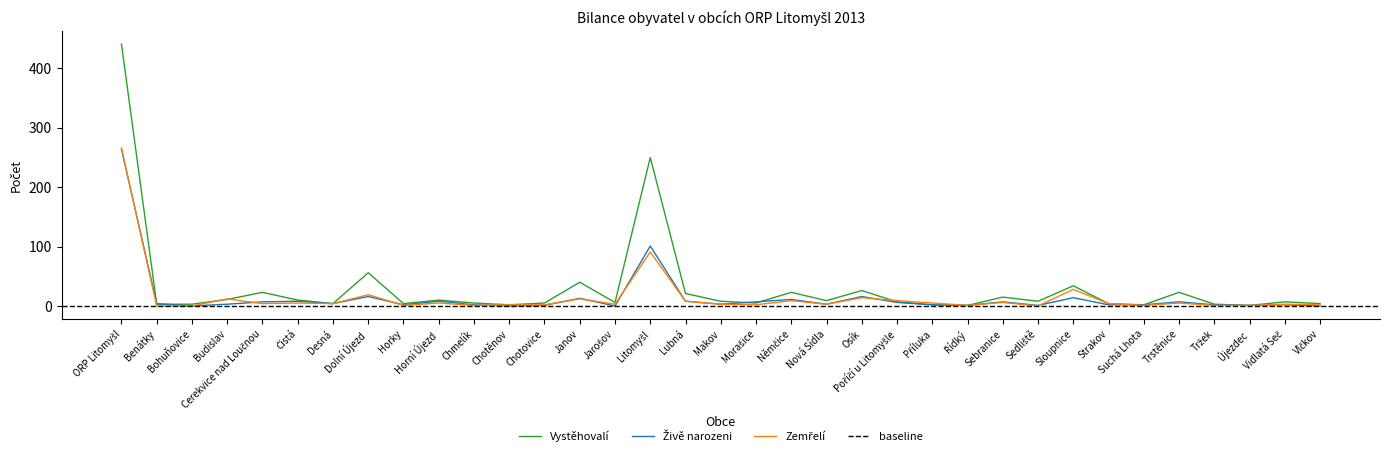

Reading left to right, extract all data points from this chart.

Vystěhovalí: ORP Litomyšl=441	Benátky=3	Bohuňovice=3	Budislav=11	Cerekvice nad Loučnou=23	Čistá=10	Desná=4	Dolní Újezd=56	Horky=4	Horní Újezd=10	Chmelík=5	Chotěnov=2	Chotovice=5	Janov=40	Jarošov=6	Litomyšl=250	Lubná=21	Makov=8	Morašice=5	Němčice=23	Nová Sídla=9	Osík=26	Poříčí u Litomyšle=7	Příluka=2	Řídký=1	Sebranice=15	Sedliště=8	Sloupnice=34	Strakov=4	Suchá Lhota=2	Trstěnice=23	Tržek=3	Újezdec=1	Vidlatá Seč=7	Vlčkov=4
Živě narozeni: ORP Litomyšl=264	Benátky=4	Bohuňovice=0	Budislav=3	Cerekvice nad Loučnou=7	Čistá=8	Desná=4	Dolní Újezd=16	Horky=2	Horní Újezd=8	Chmelík=2	Chotěnov=0	Chotovice=1	Janov=13	Jarošov=0	Litomyšl=101	Lubná=8	Makov=3	Morašice=7	Němčice=11	Nová Sídla=3	Osík=16	Poříčí u Litomyšle=6	Příluka=2	Řídký=1	Sebranice=7	Sedliště=1	Sloupnice=14	Strakov=2	Suchá Lhota=2	Trstěnice=7	Tržek=2	Újezdec=1	Vidlatá Seč=2	Vlčkov=0
Zemřelí: ORP Litomyšl=266	Benátky=0	Bohuňovice=0	Budislav=12	Cerekvice nad Loučnou=4	Čistá=5	Desná=4	Dolní Újezd=19	Horky=1	Horní Újezd=5	Chmelík=1	Chotěnov=2	Chotovice=2	Janov=12	Jarošov=3	Litomyšl=91	Lubná=8	Makov=3	Morašice=2	Němčice=9	Nová Sídla=3	Osík=14	Poříčí u Litomyšle=9	Příluka=5	Řídký=1	Sebranice=6	Sedliště=0	Sloupnice=28	Strakov=4	Suchá Lhota=1	Trstěnice=5	Tržek=1	Újezdec=1	Vidlatá Seč=3	Vlčkov=2